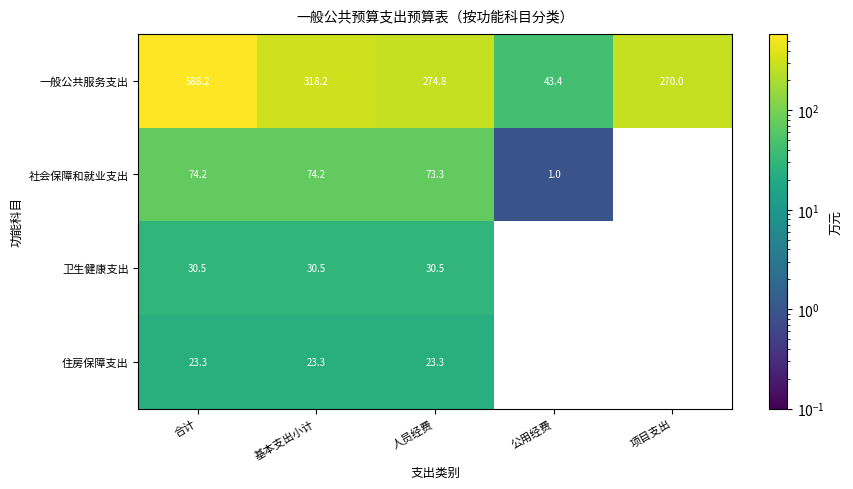

At which category is the sum across all series the highest?

合计